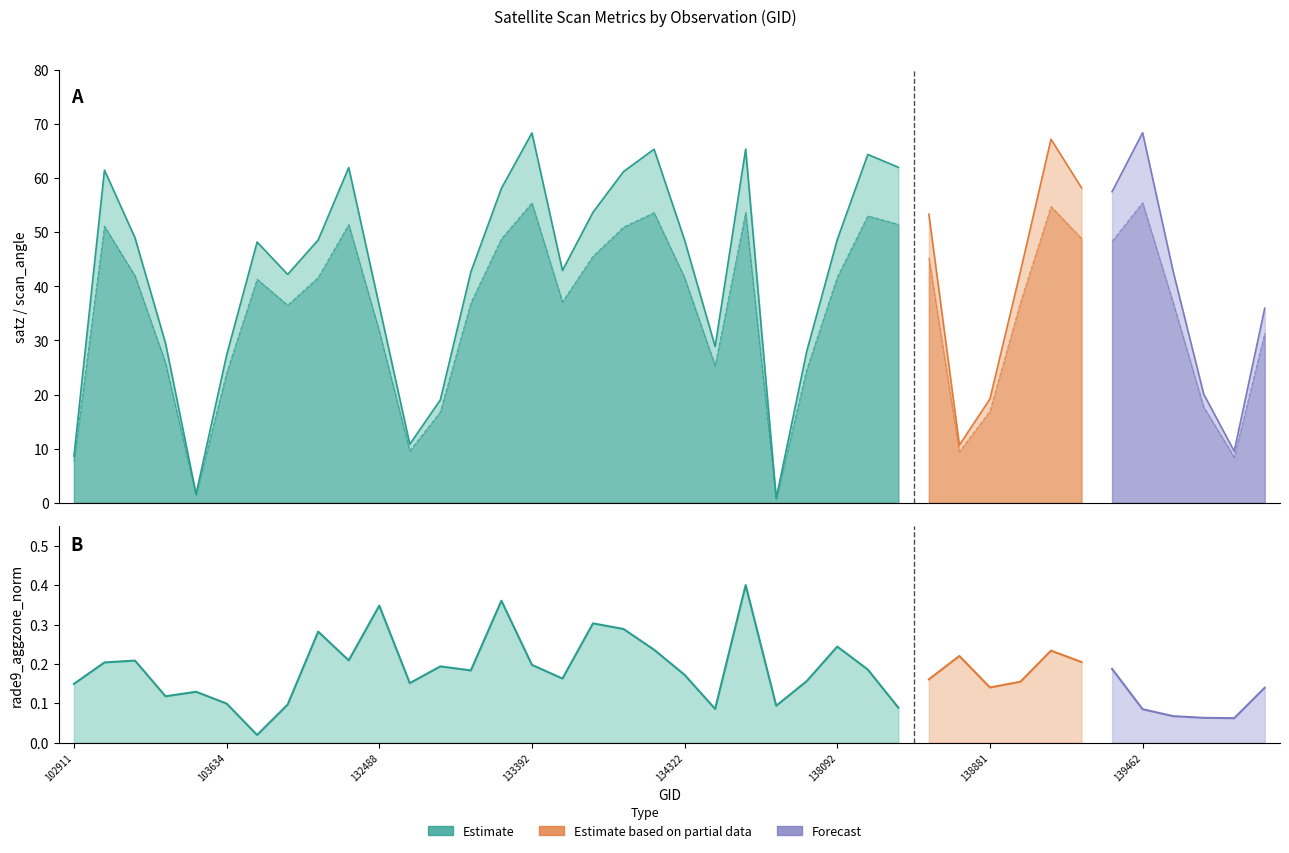

What is the difference between the maximum and second lowest values in the satz series?

66.8